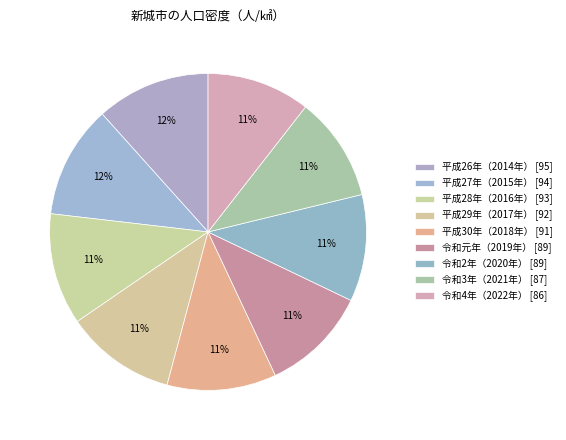

Is it true that 平成29年（2017年） is 18% of the pie?

False